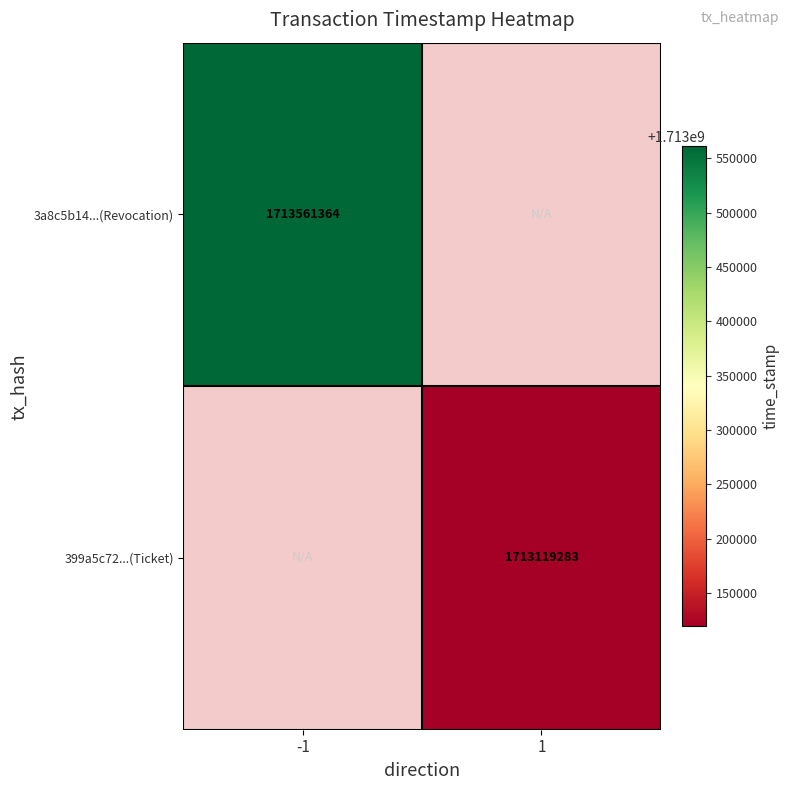

Is it true that 399a5c72...(Ticket) equals 1713119283 at 1?

True